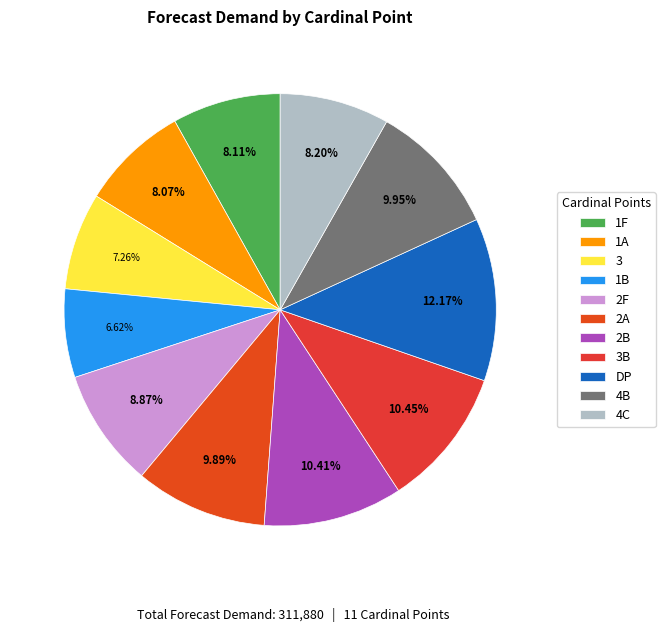

Which has a higher value, 2A or 1F?

2A